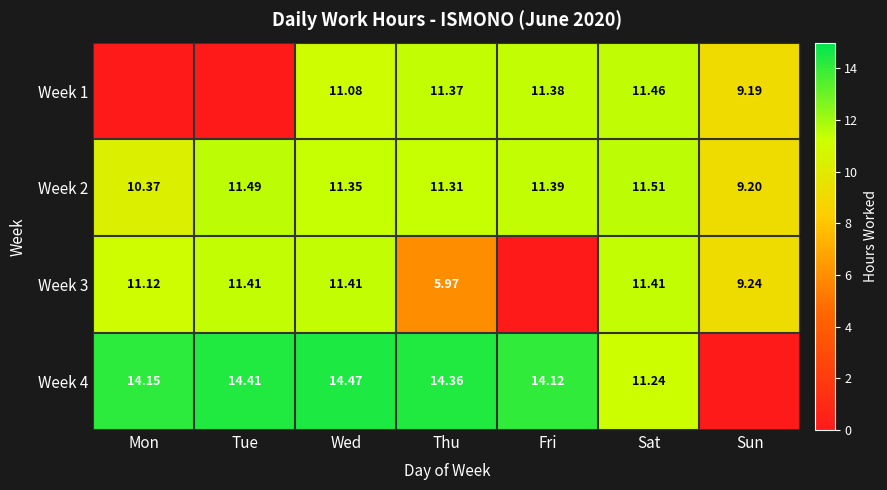

List the labels in order of Week 2 value, smallest first.

Sun, Mon, Thu, Wed, Fri, Tue, Sat